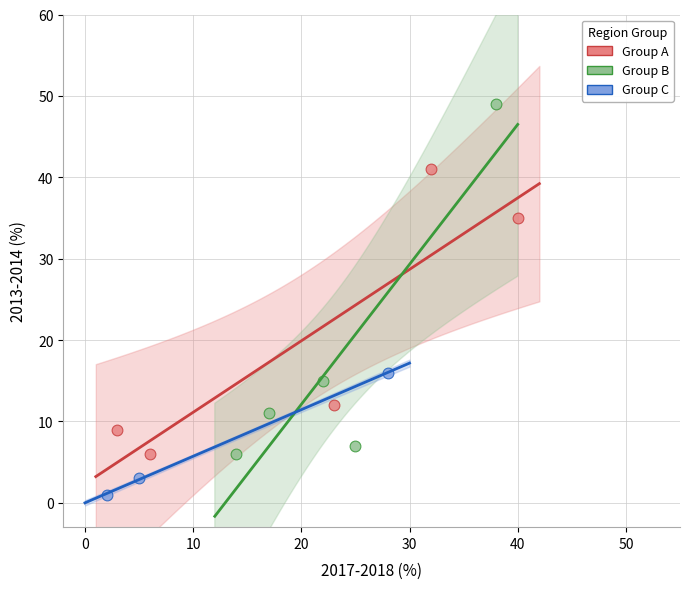

Which series has the widest spread of Y values?

Group B